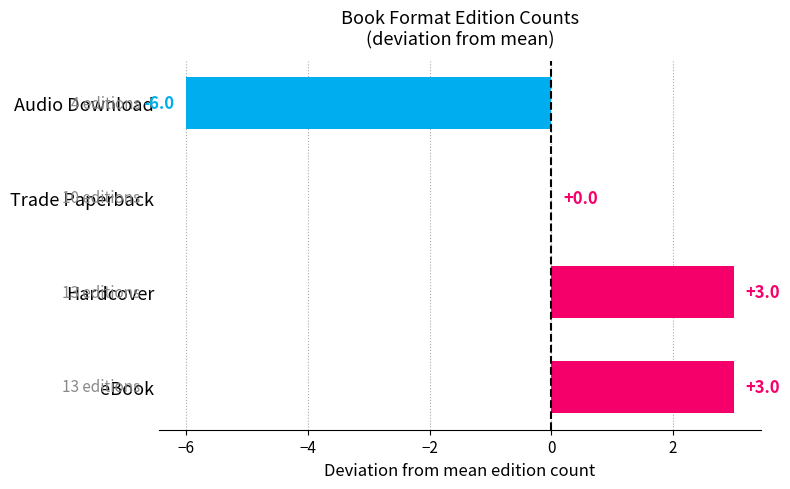

Count the number of data series in this chart.

1